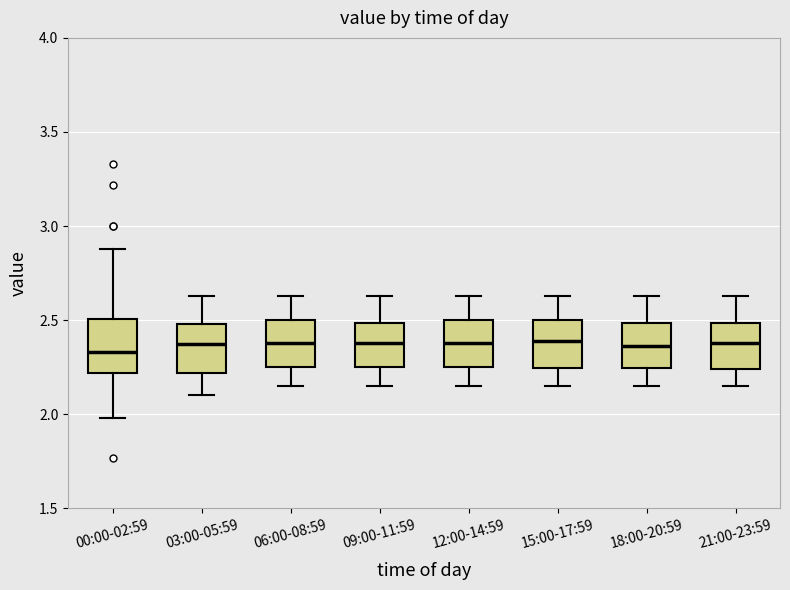

Where is the upper edge of the box for 21:00-23:59 on the y-axis? The values are not printed on the chart, so give them approximately, as read against the axis.

2.50